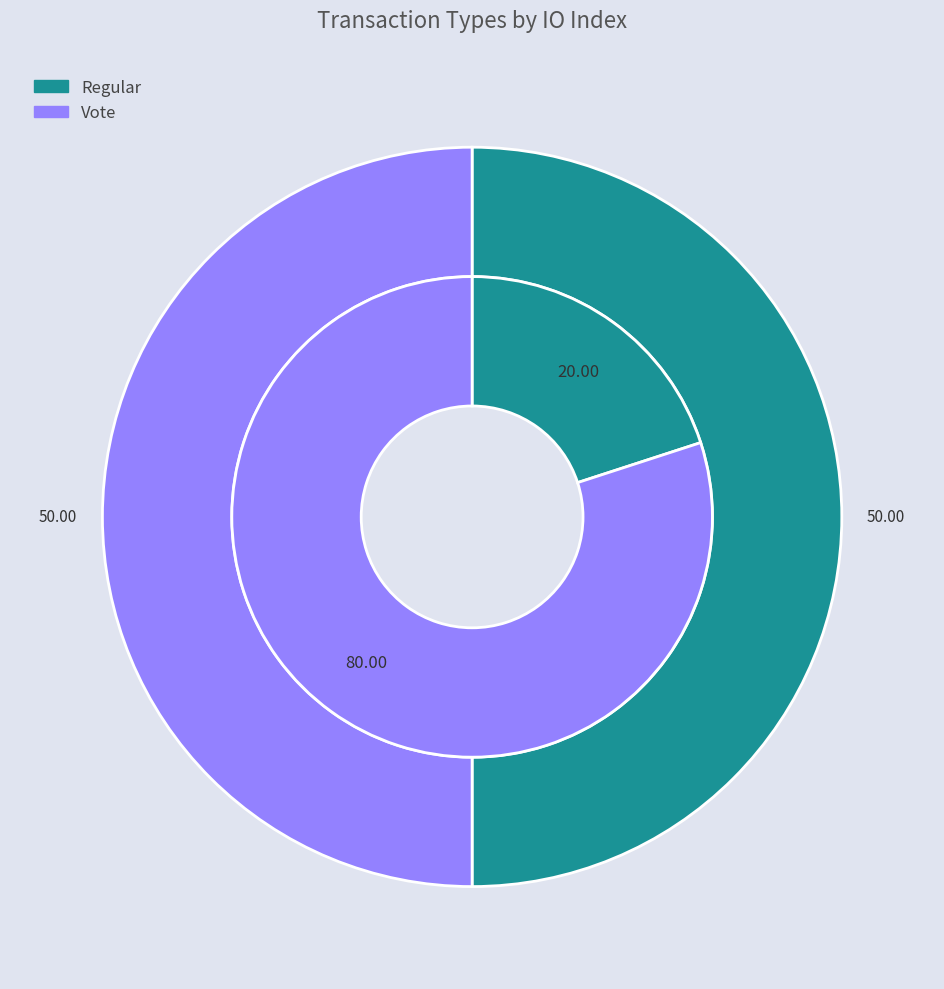

To the nearest percent, what is the combined percentage of Vote and Regular?

100%